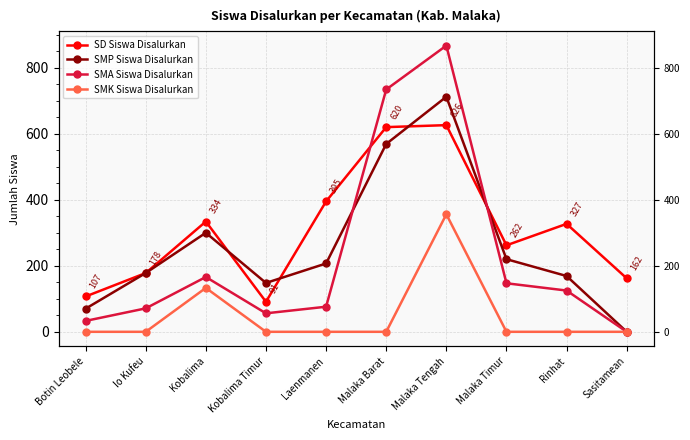

What is the average value of the SMP Siswa Disalurkan series?

257